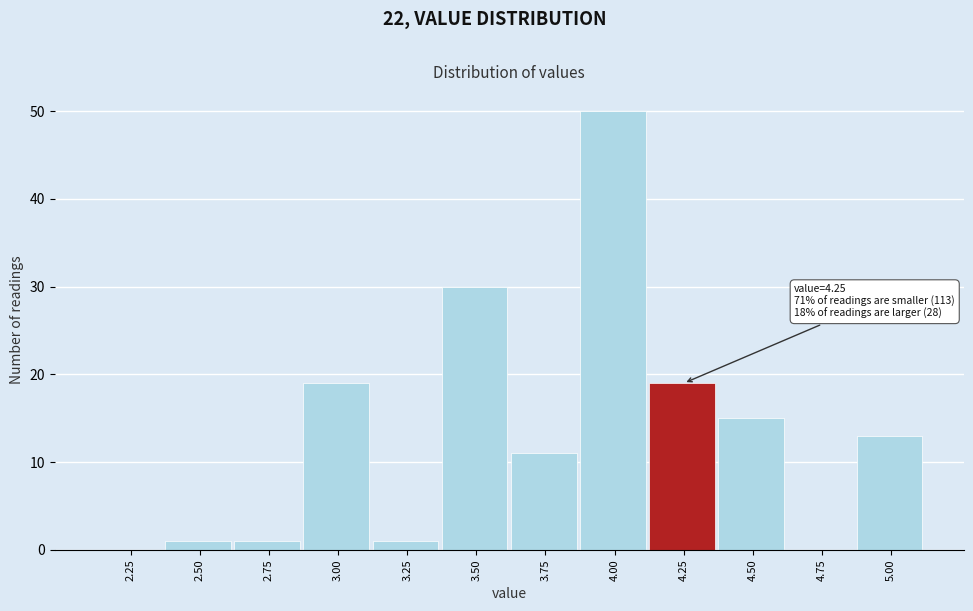

Reading left to right, list all the values displayed in this chart.

2.25=0	2.50=1	2.75=1	3.00=19	3.25=1	3.50=30	3.75=11	4.00=50	4.25=19	4.50=15	4.75=0	5.00=13